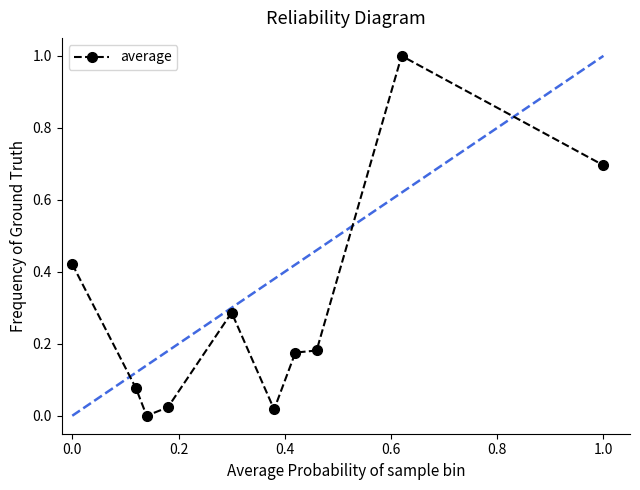

What is the difference between the maximum and minimum values?

1.0